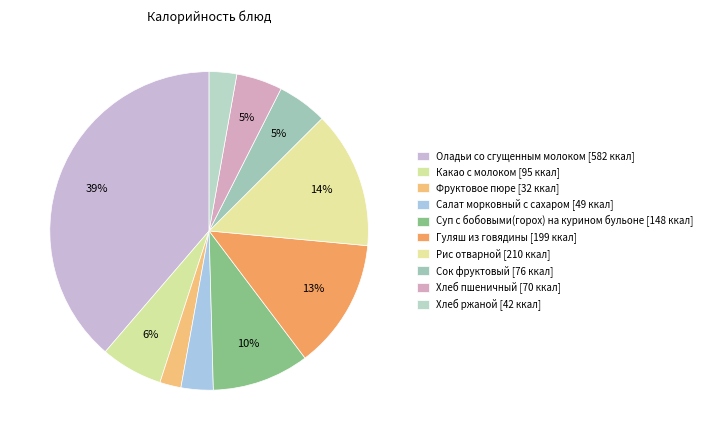

Rank the categories by value from lowest to highest.

Фруктовое пюре, Хлеб ржаной, Салат морковный с сахаром, Хлеб пшеничный, Сок фруктовый, Какао с молоком, Суп с бобовыми(горох) на курином бульоне, Гуляш из говядины, Рис отварной, Оладьи со сгущенным молоком